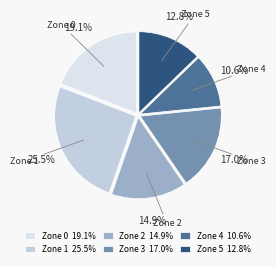

Is it true that Zone 2 is 1% of the pie?

False